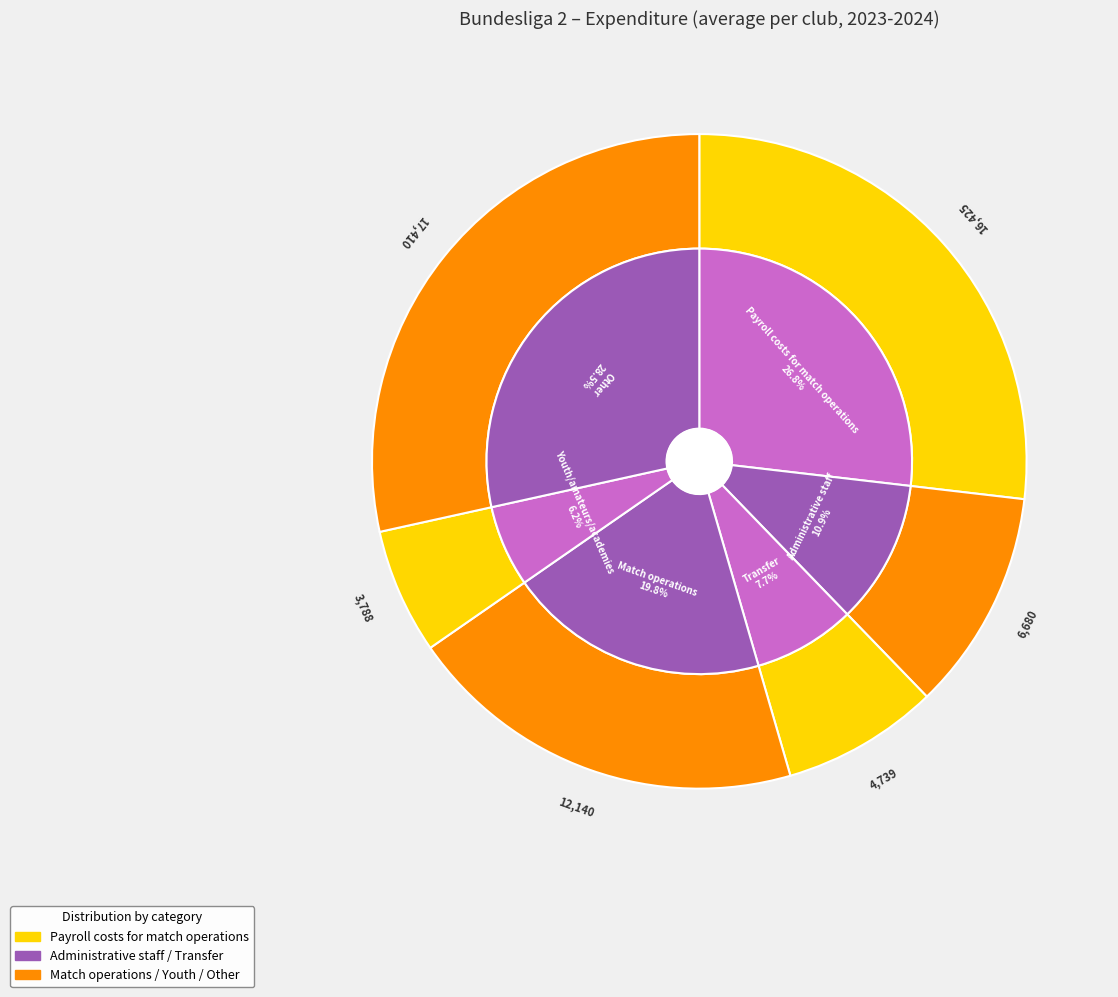

What is the total percentage of Match operations and Payroll costs for match operations?

46.7%